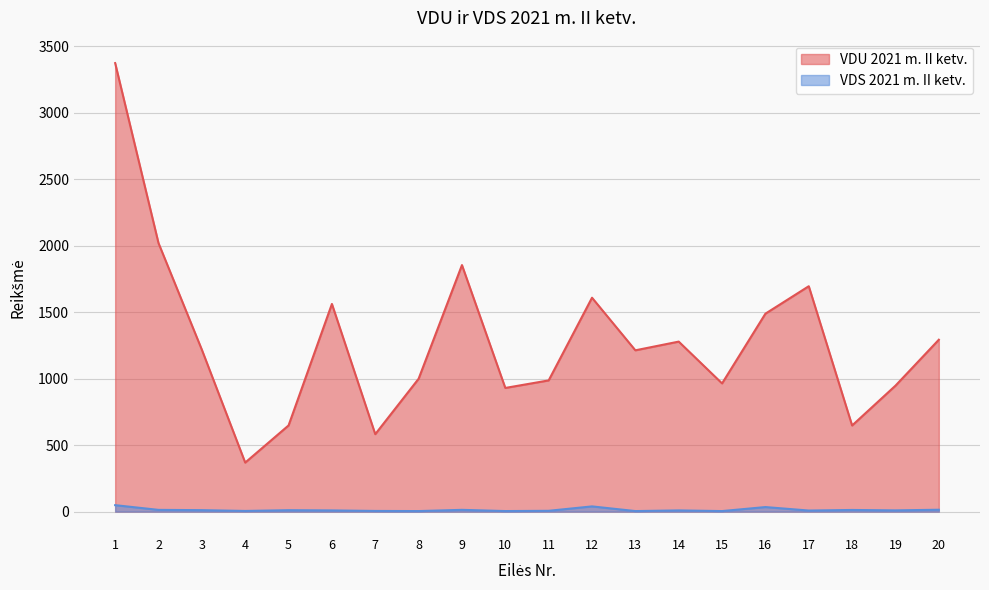

At which label does VDU 2021 m. II ketv. reach its minimum?

4